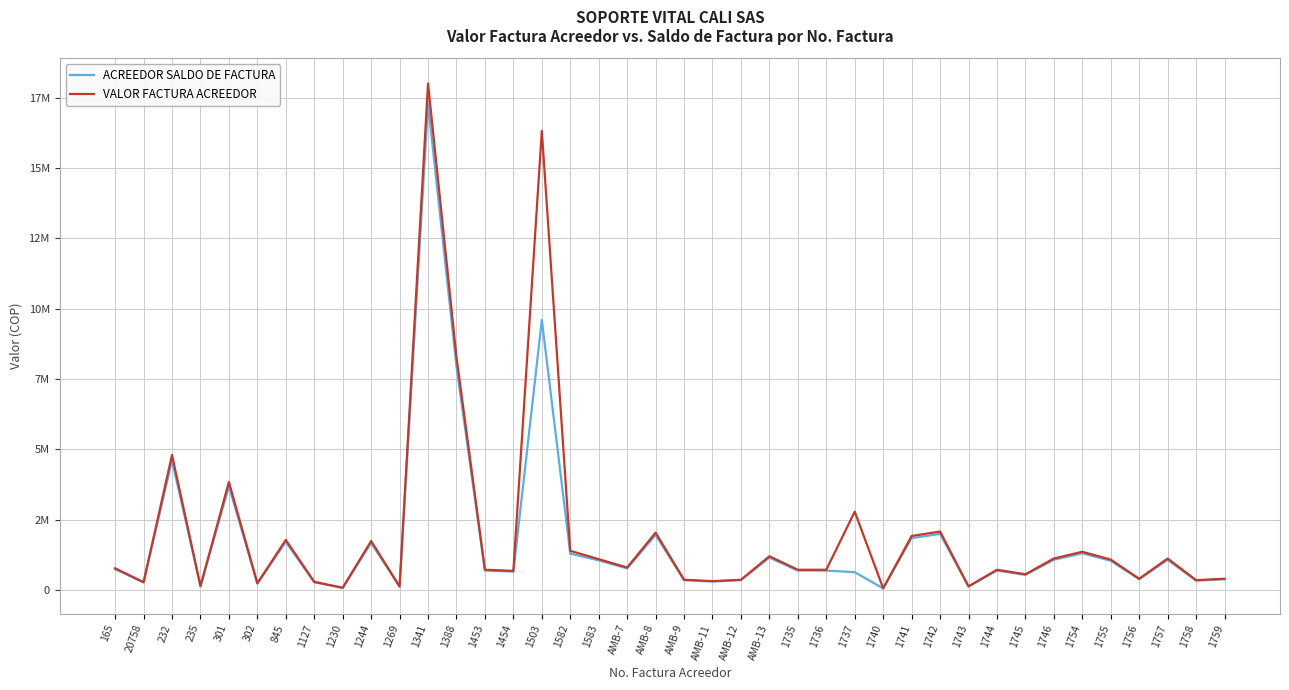

Reading right to left, extract all data points from this chart.

ACREEDOR SALDO DE FACTURA: 1759=384000	1758=336000	1757=1075200	1756=384000	1755=1039680	1754=1305600	1746=1075200	1745=537600	1744=691200	1743=124800	1742=1996800	1741=1843200	1740=57600	1737=633600	1736=691200	1735=691200	AMB-13=1152000	AMB-12=350400	AMB-11=302626	AMB-9=350400	AMB-8=1958400	AMB-7=768000	1583=1053878	1582=1293502	1503=9600000	1454=652800	1453=693120	1388=7948800	1341=17284090	1269=124800	1244=1673050	1230=77389	1127=278842	845=1710159	302=230400	301=3686400	235=134400	232=4608000	20758=268800	165=741473
VALOR FACTURA ACREEDOR: 1759=400000	1758=350000	1757=1120000	1756=400000	1755=1083000	1754=1360000	1746=1120000	1745=560000	1744=720000	1743=130000	1742=2080000	1741=1920000	1740=60000	1737=2785800	1736=720000	1735=720000	AMB-13=1200000	AMB-12=365000	AMB-11=315235	AMB-9=365000	AMB-8=2040000	AMB-7=800000	1583=1097790	1582=1393502	1503=16320000	1454=680000	1453=722000	1388=8280000	1341=18004260	1269=124800	1244=1742760	1230=80614	1127=290460	845=1781416	302=240000	301=3840000	235=140000	232=4800000	20758=280000	165=772368